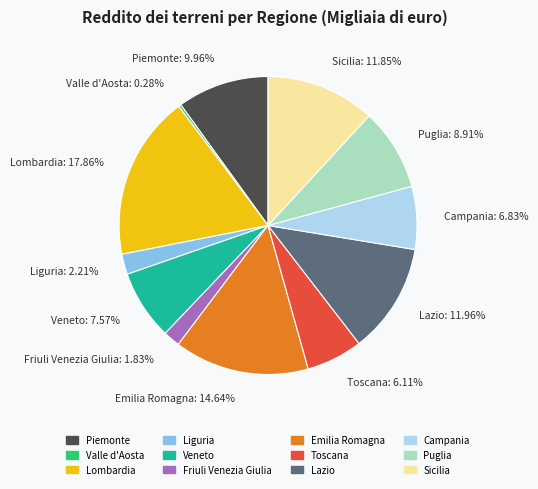

Combined, do Piemonte and Toscana account for over 50%?

No